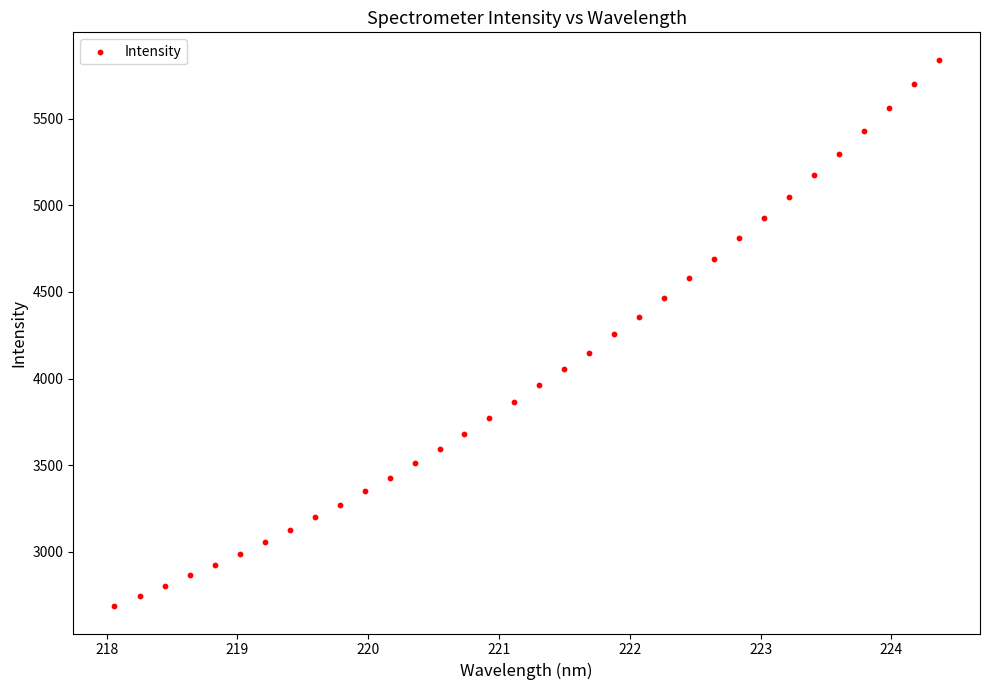

What is the range of X values (max minus min)?

6.3